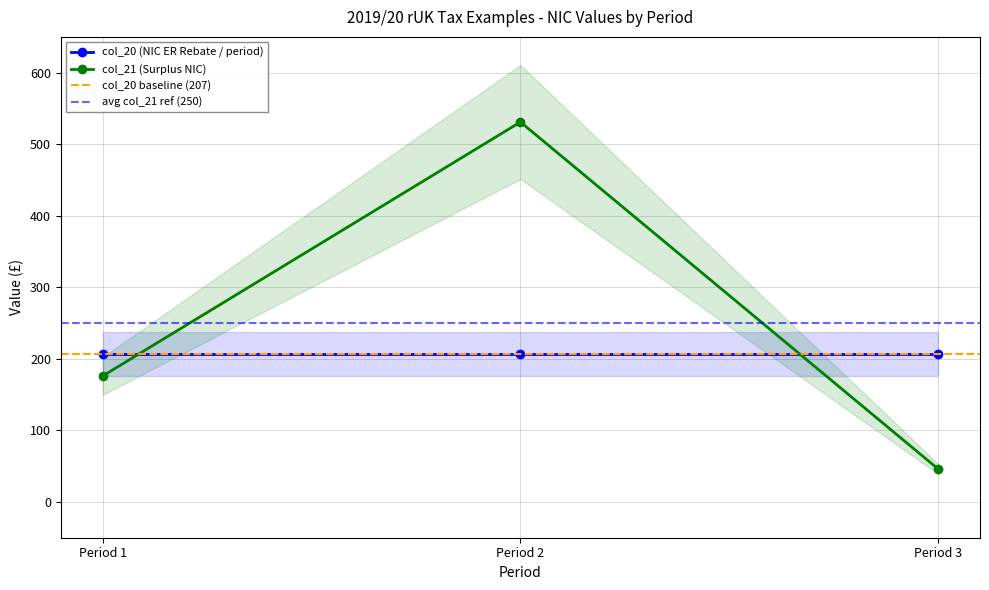

The value of col_21 (Surplus NIC) at Period 3 is 46. True or false?

True